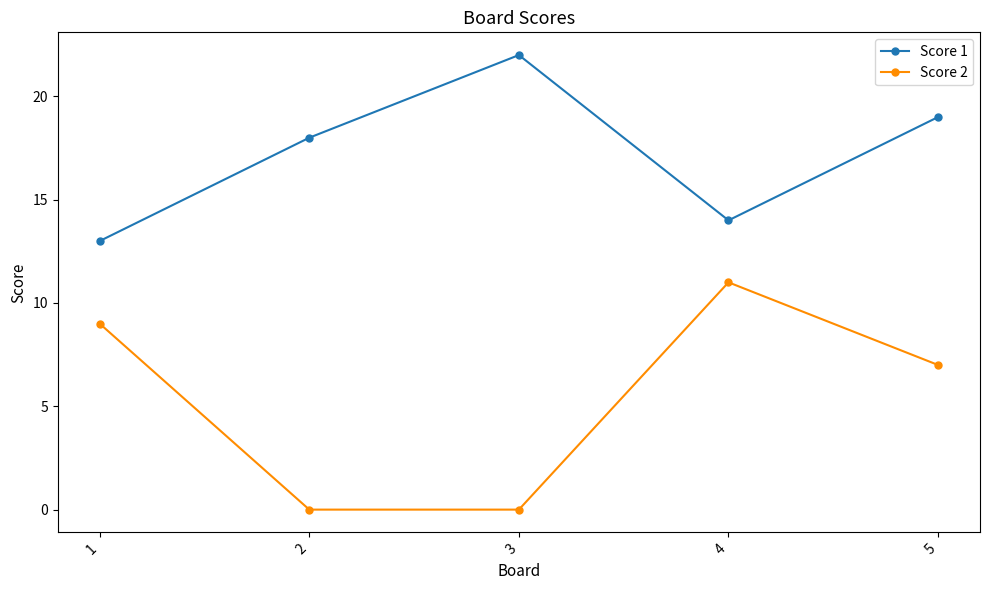

At which label does Score 1 reach its minimum?

1